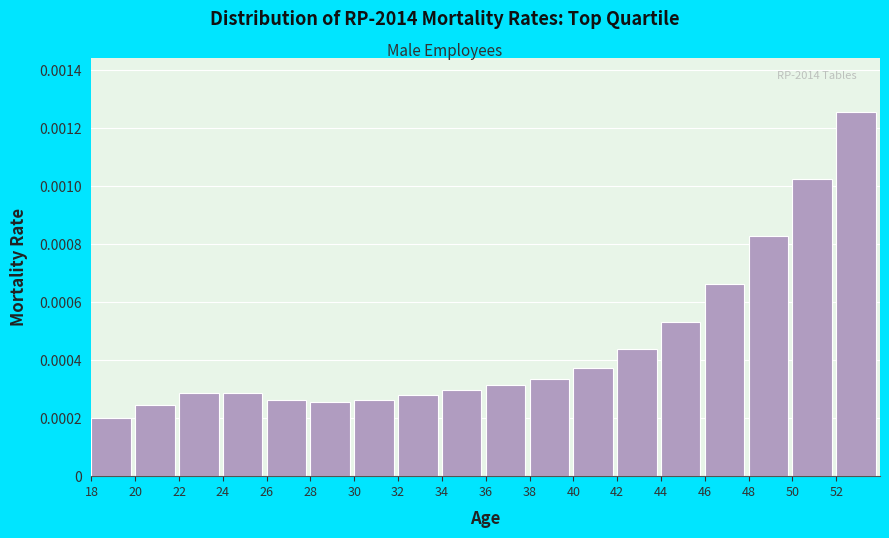

Where is the data nearest to the value 0?

18